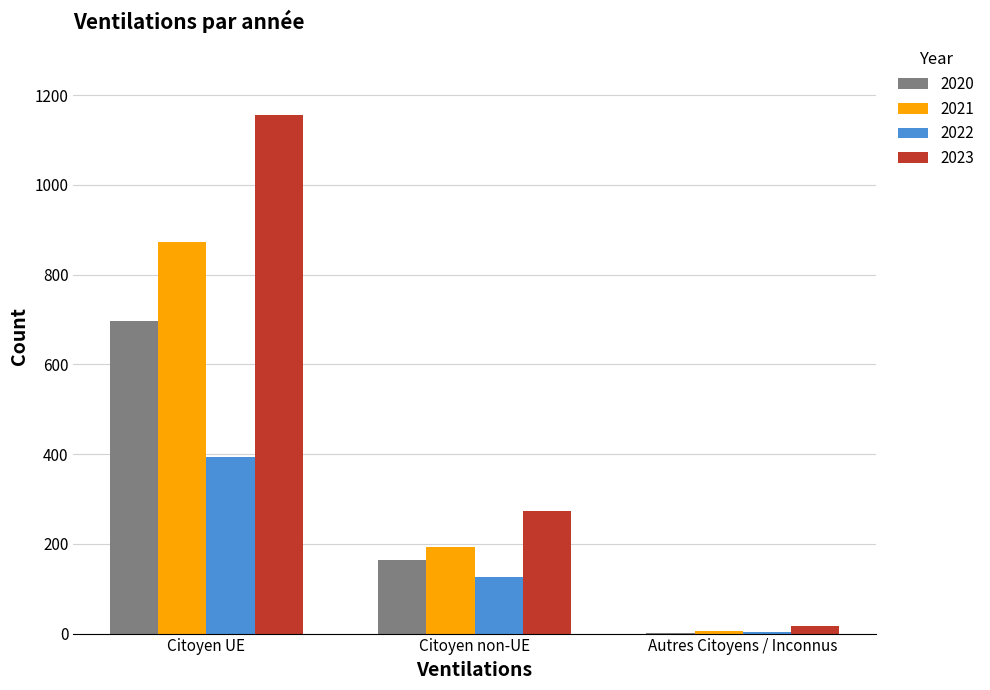

Between Citoyen UE and Citoyen non-UE, which series saw the biggest shift?

2023